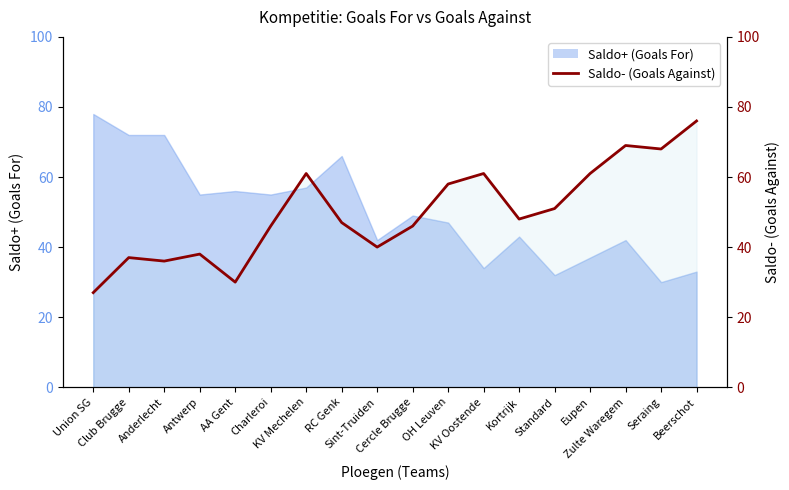

Does the chart have visible grid lines?

No